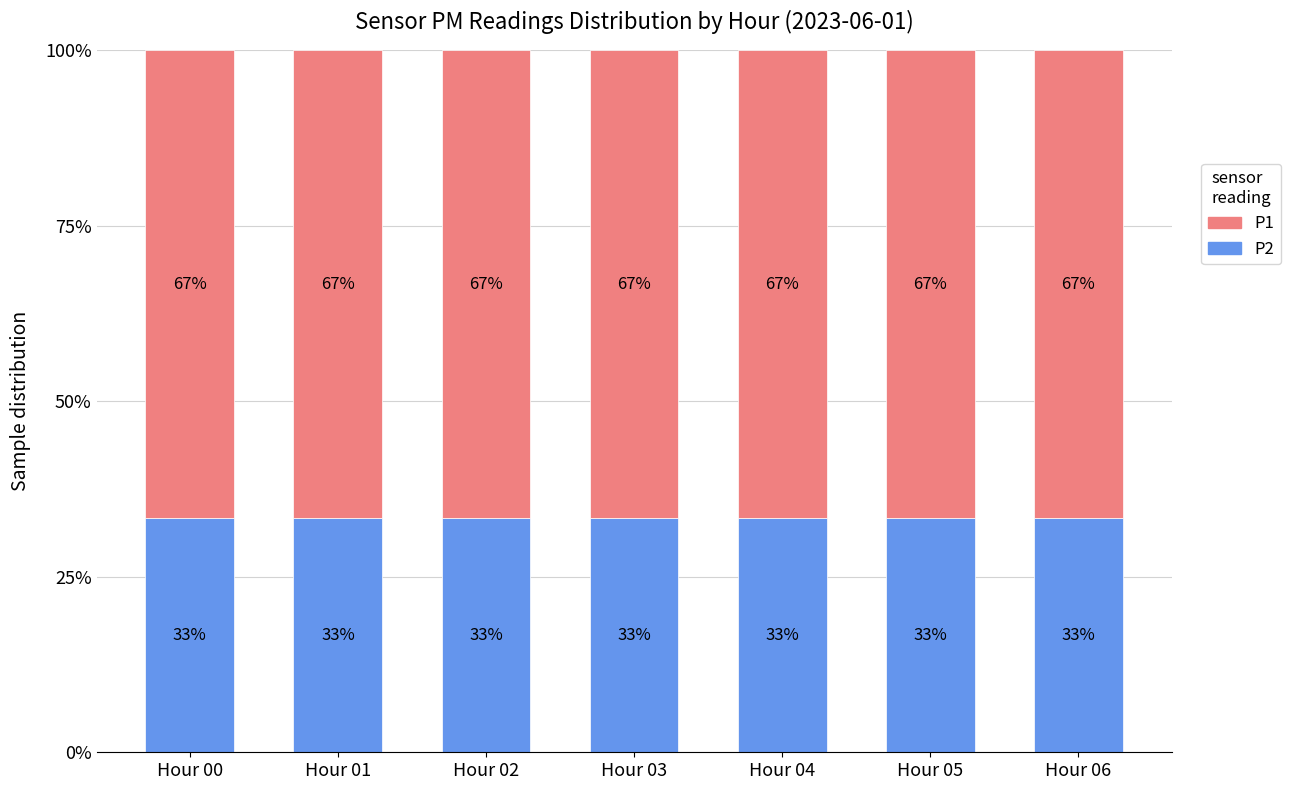

True or false: P2 has a value of 14.0 at Hour 05.

False